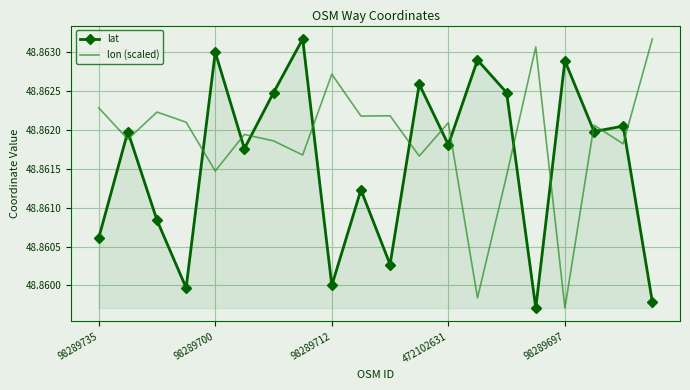

Which series has the largest total across all categories?

lon (scaled)